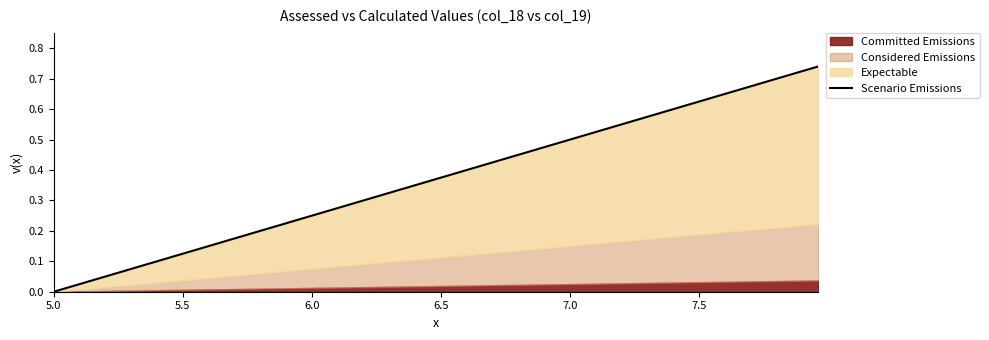

Where is the data nearest to the value 0?

5.0